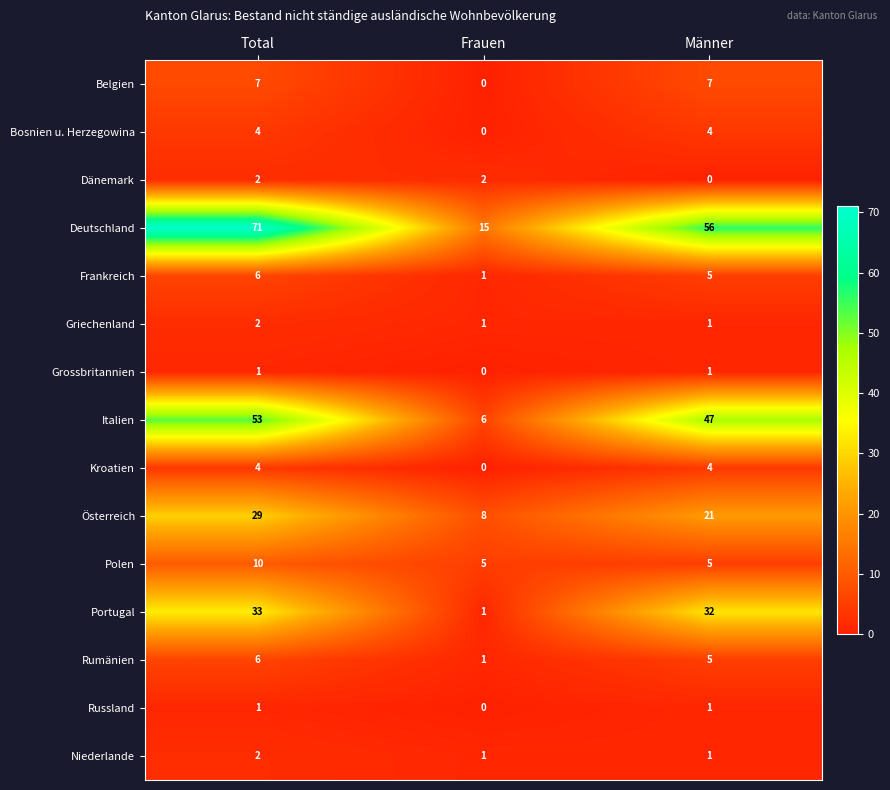

Is it true that Belgien equals 7 at Männer?

True